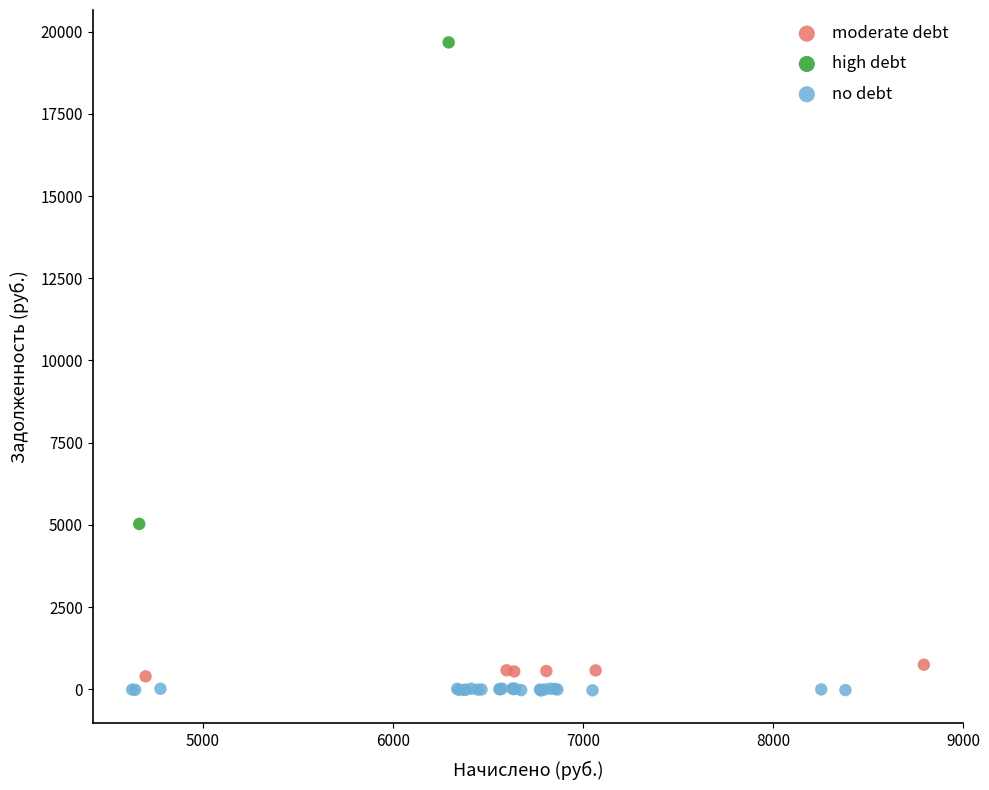

What are all the series names shown in the legend?

moderate debt, high debt, no debt